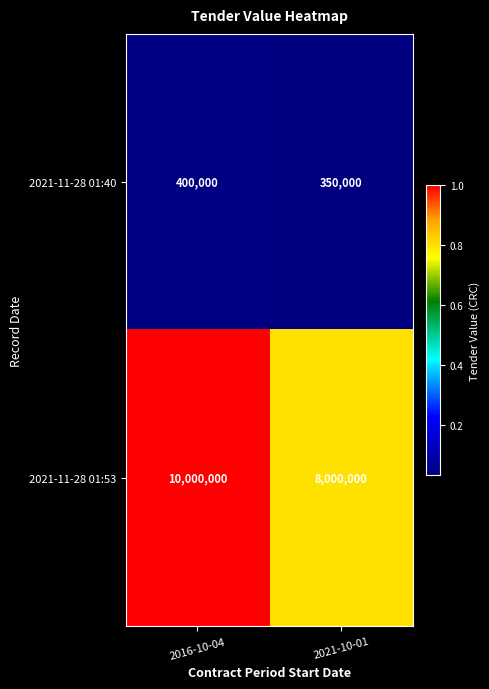

Which series has the widest spread of values?

2021-11-28 01:53